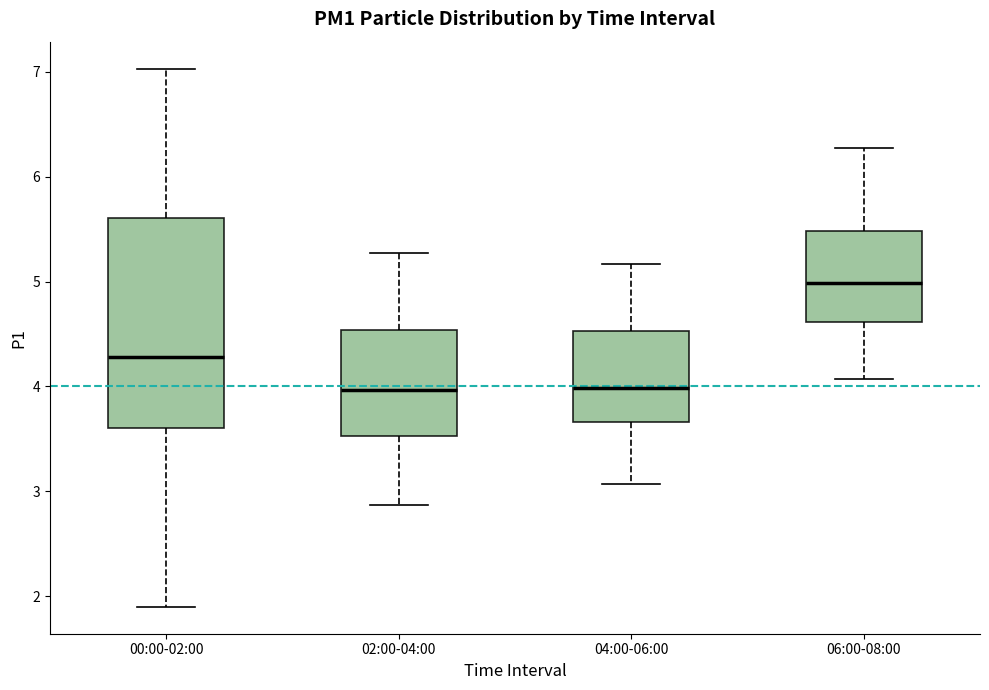

Comparing the boxes themselves (not the whiskers), which one is the tallest?

00:00-02:00